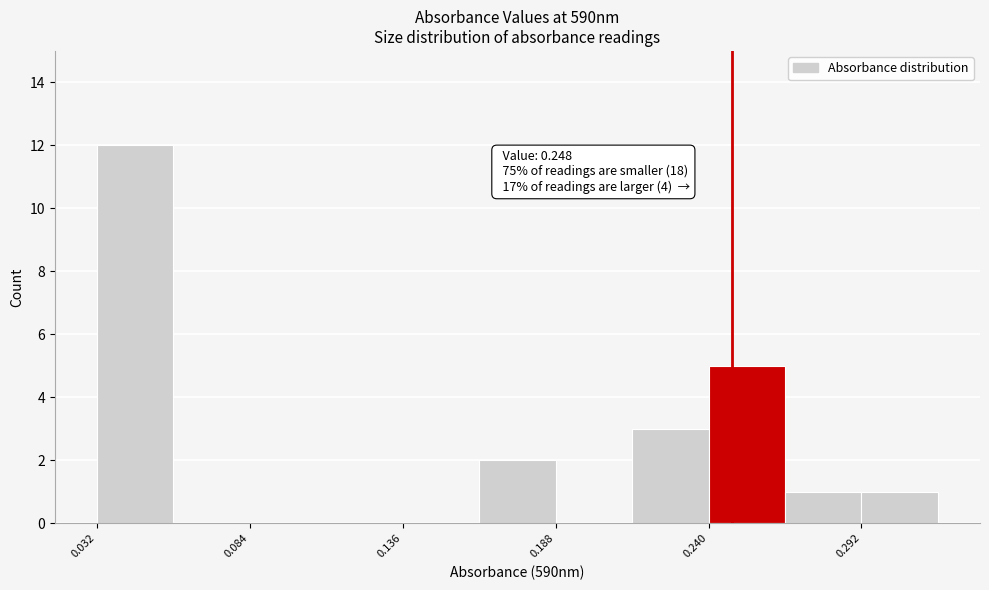

Around what value on the x-axis is the tallest bar? Give the approximate position of its centre, as read against the axis.

0.05